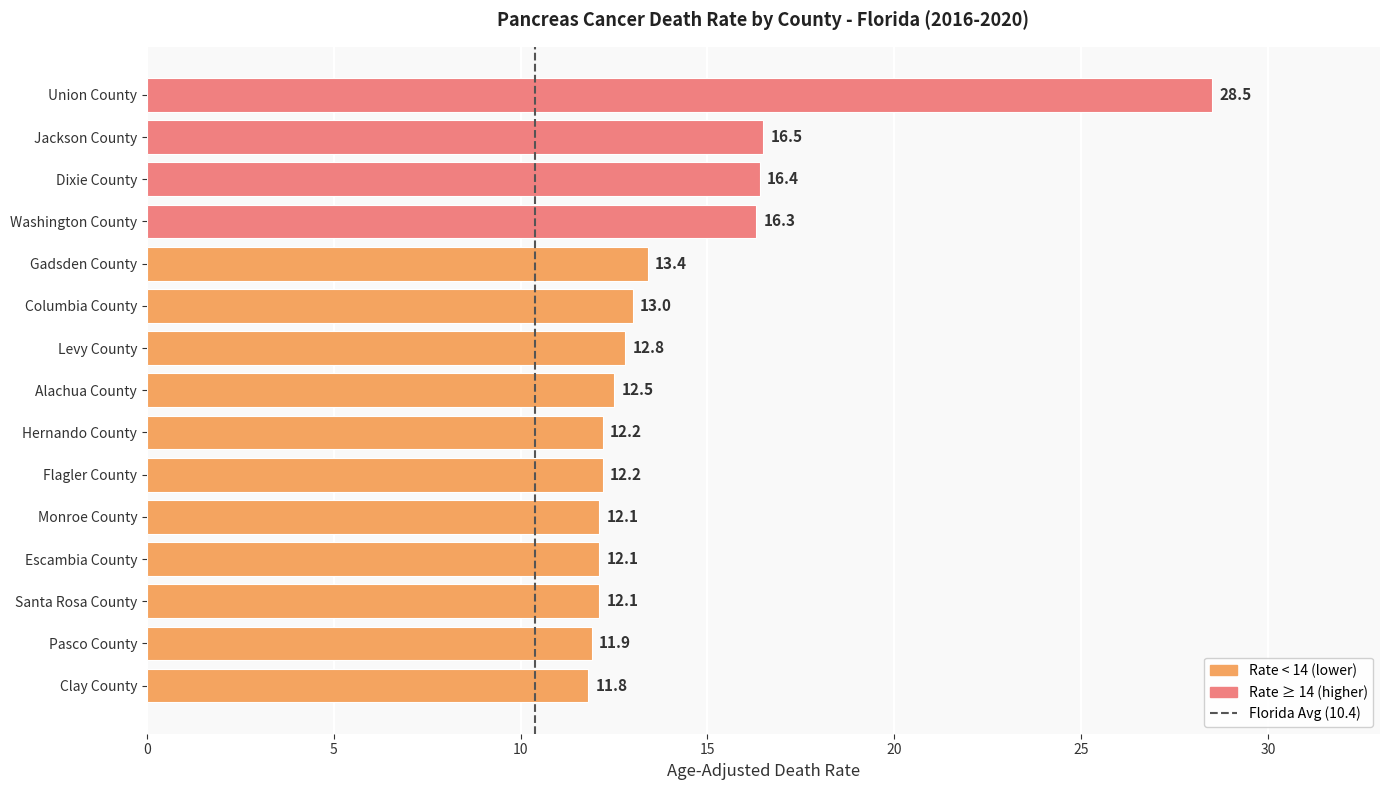

At which category does the chart reach its minimum across all series?

Clay County